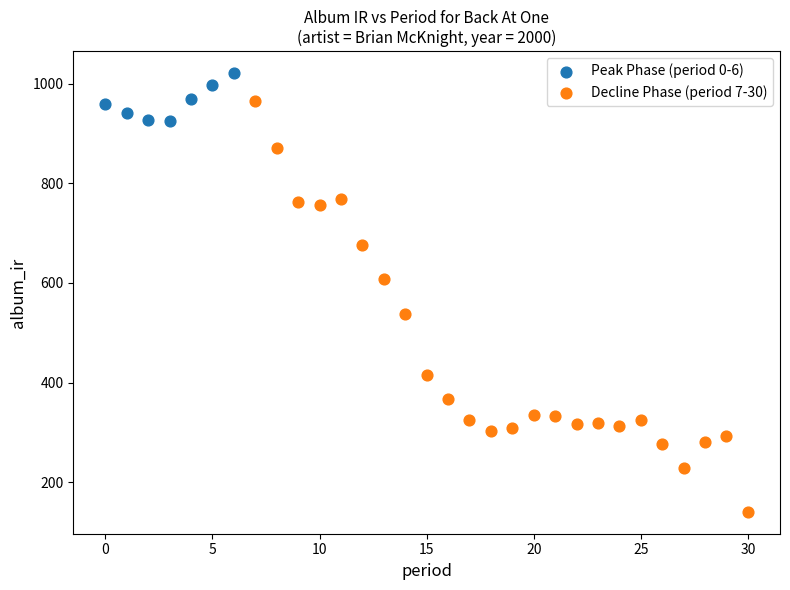

Which series contains the highest Y value?

Peak Phase (period 0-6)